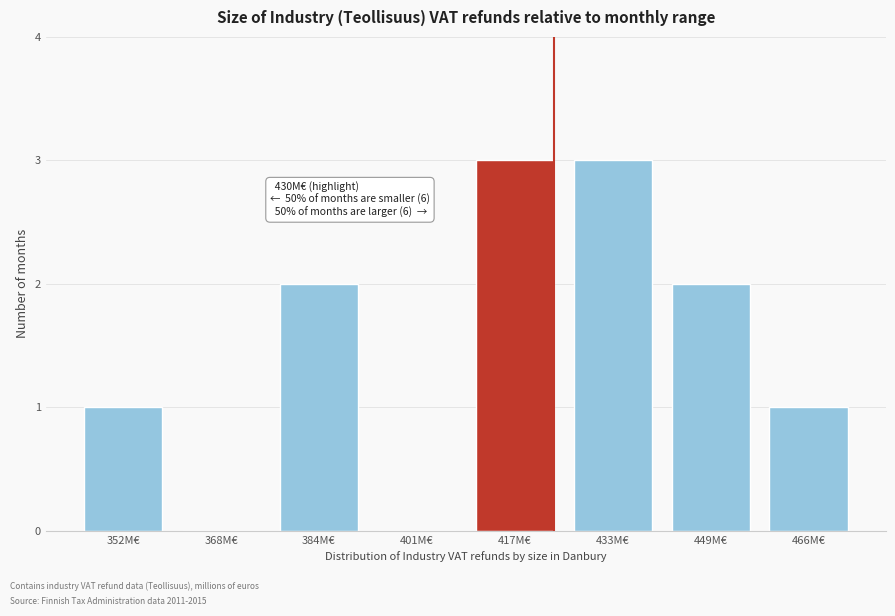

Reading right to left, transcribe all the data shown in this chart.

466M€=1	449M€=2	433M€=3	417M€=3	401M€=0	384M€=2	368M€=0	352M€=1